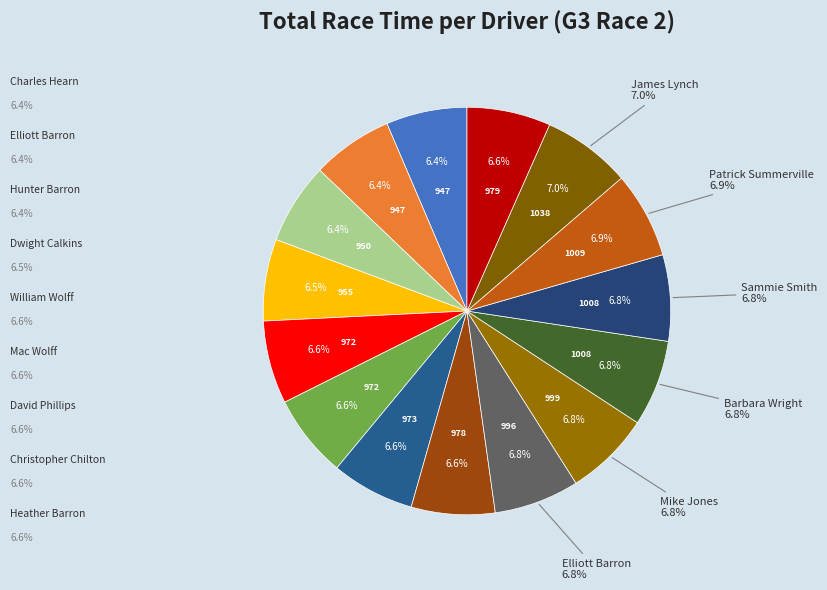

How many segments does this pie chart have?

15